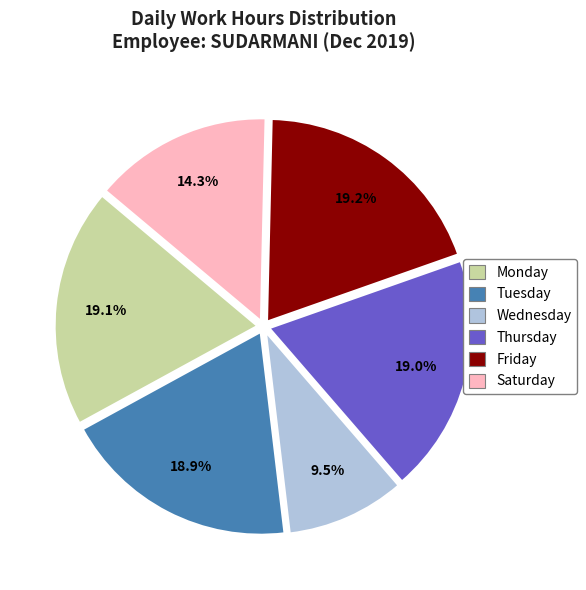

Does any single category account for the majority?

No